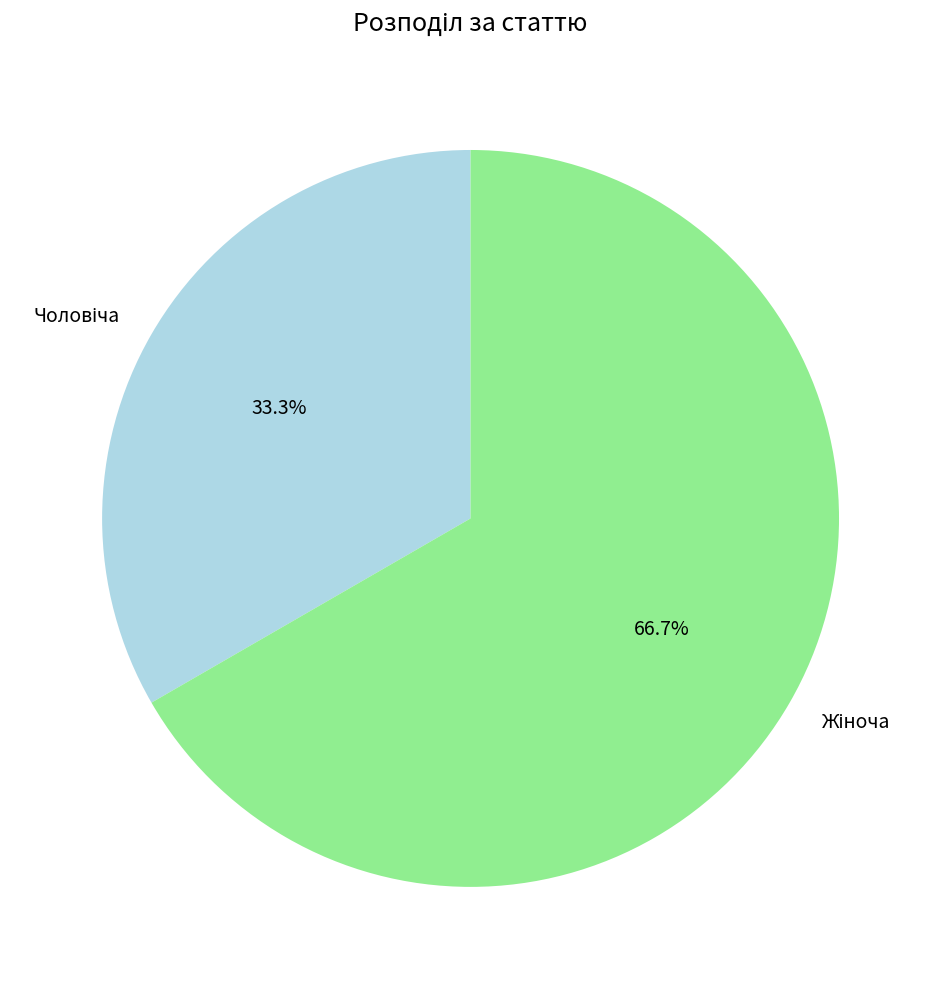

Is there any slice that represents more than half of the pie?

Yes